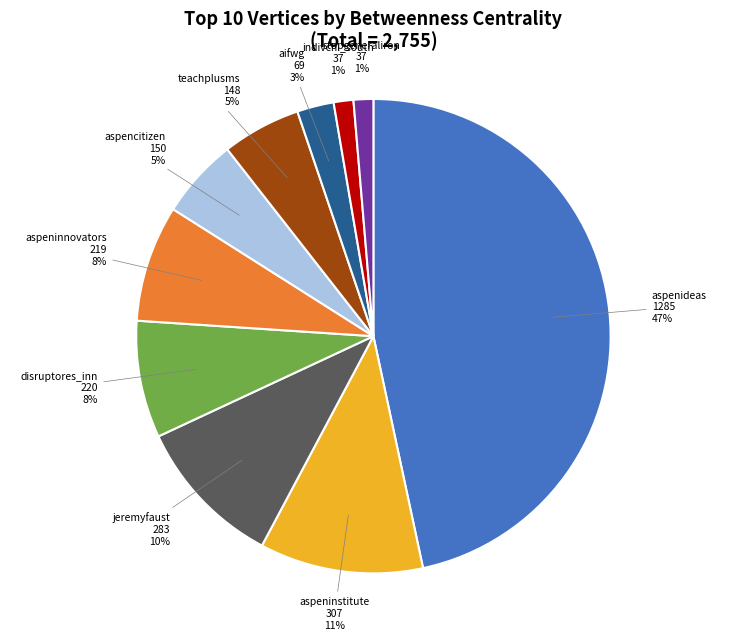

To the nearest percent, what is the difference between the indivchi_south and aspeninstitute slice percentages?

10%